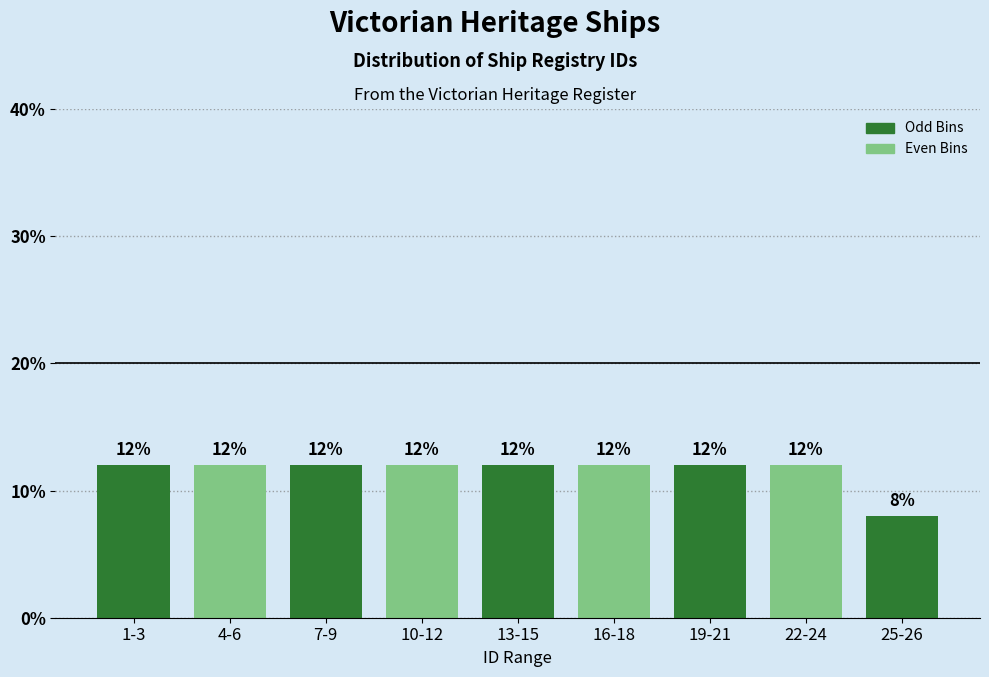

Reading left to right, transcribe all the data shown in this chart.

12	12	12	12	12	12	12	12	8